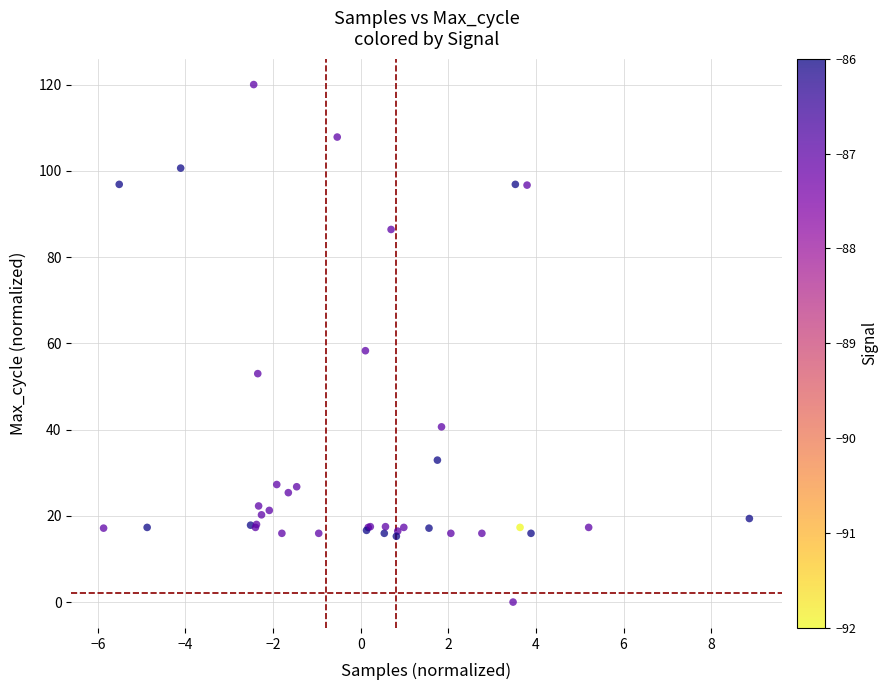

What Y value in the scatter plot is closest to 60?

58.3